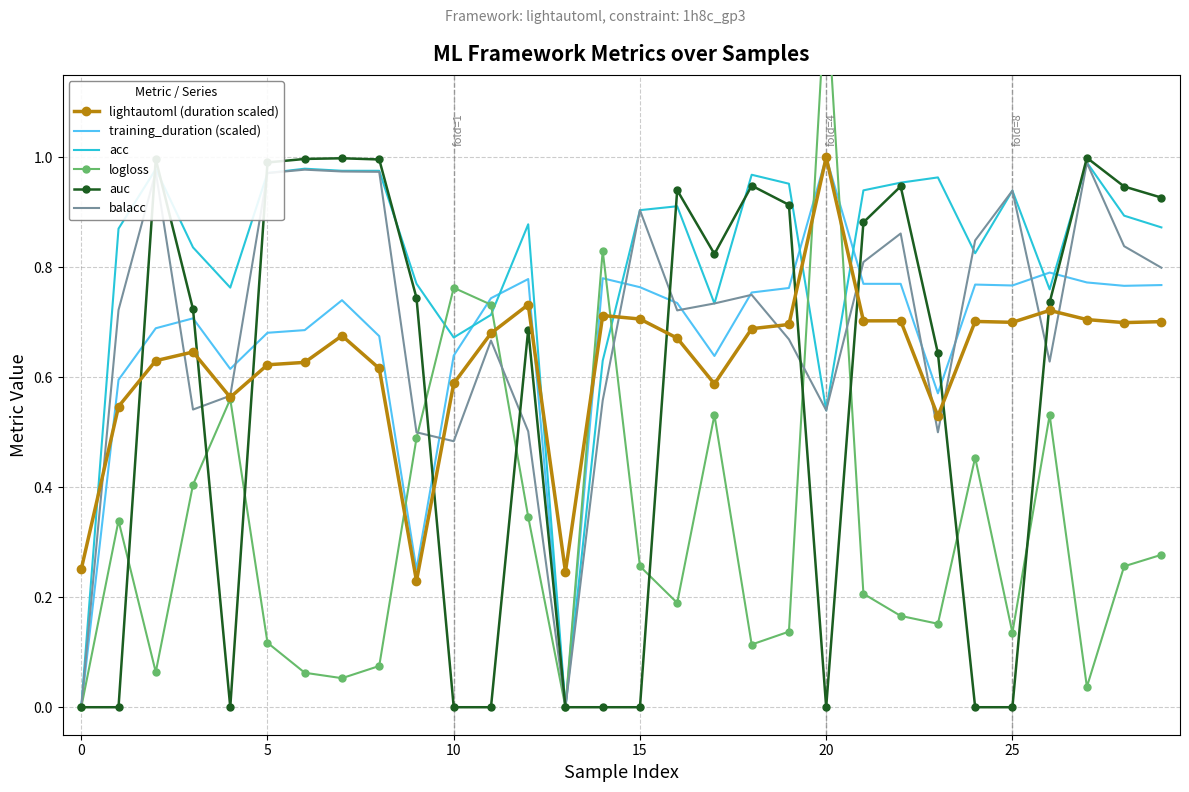

What is the average value of the logloss series?

0.3